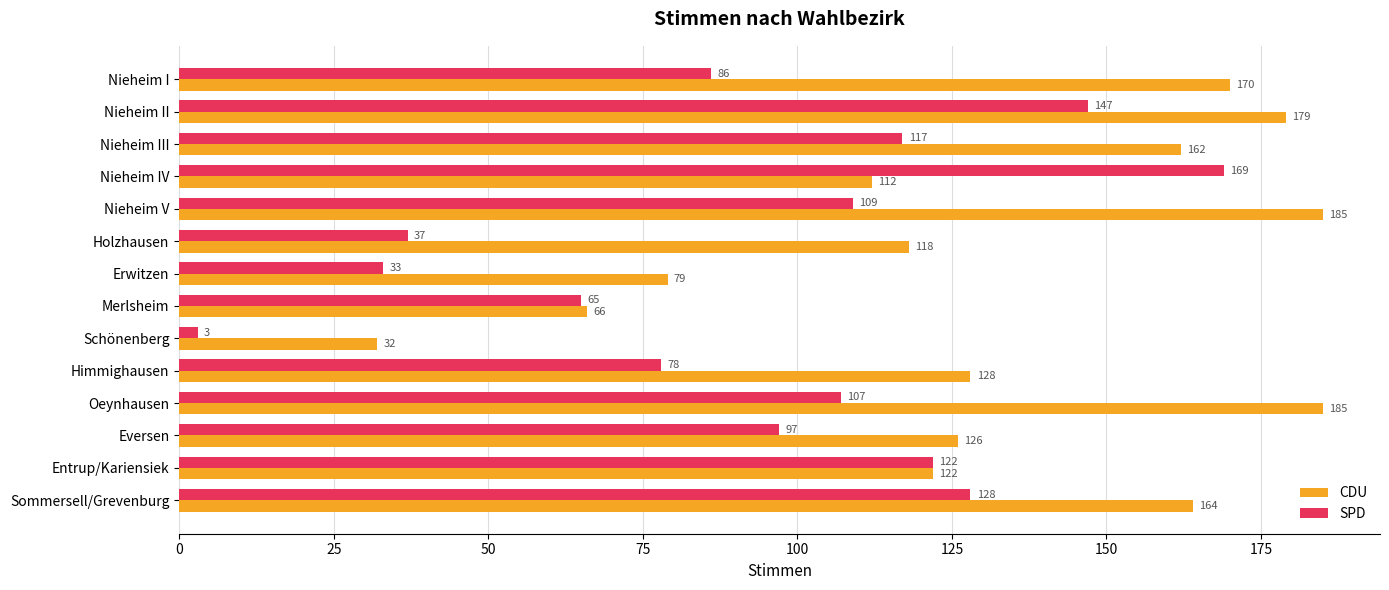

How many values in the SPD series are below 107?

7